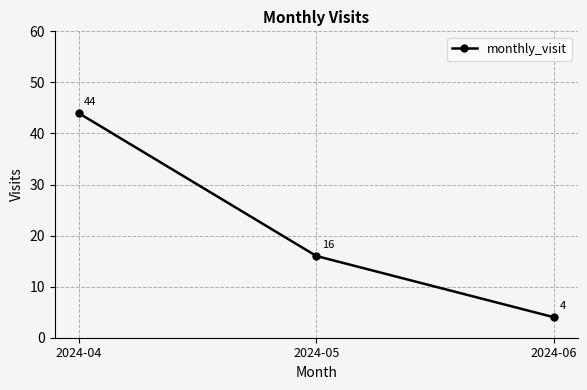

Reading left to right, transcribe all the data shown in this chart.

2024-04=44	2024-05=16	2024-06=4